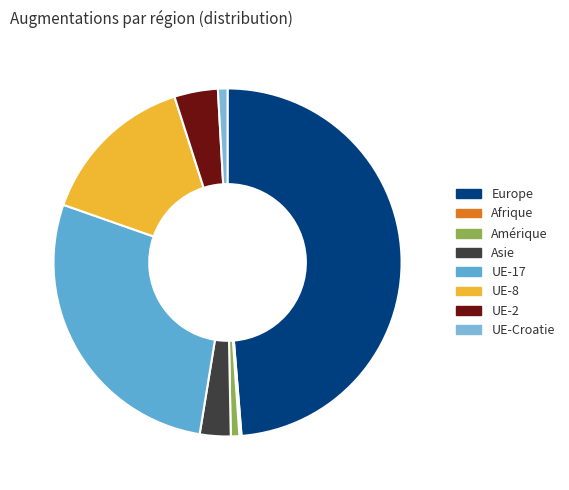

To the nearest percent, what is the difference between the largest and smallest slice percentages?

49%